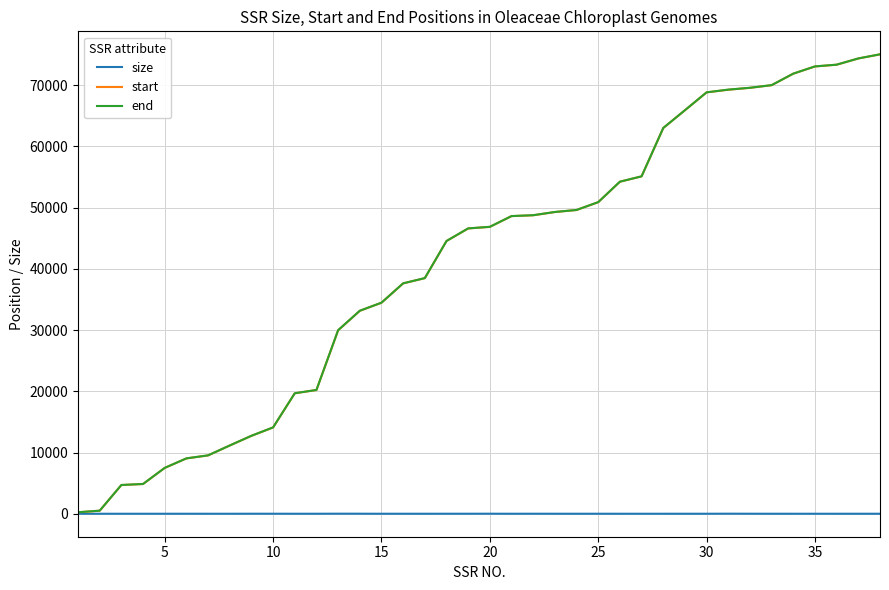

What are all the series names shown in the legend?

size, start, end